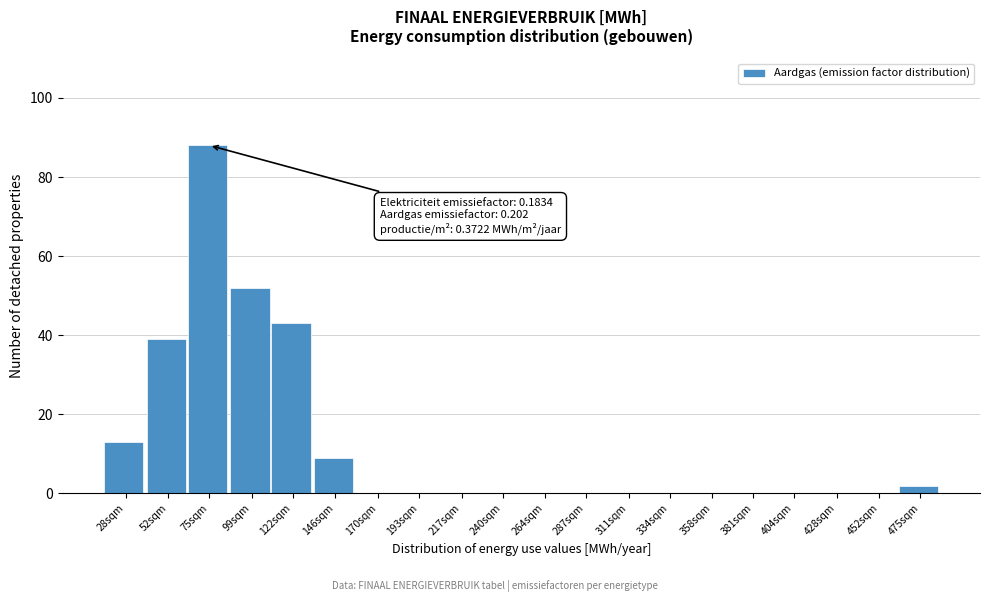

Reading left to right, extract all data points from this chart.

28sqm=13	52sqm=39	75sqm=88	99sqm=52	122sqm=43	146sqm=9	170sqm=0	193sqm=0	217sqm=0	240sqm=0	264sqm=0	287sqm=0	311sqm=0	334sqm=0	358sqm=0	381sqm=0	404sqm=0	428sqm=0	452sqm=0	475sqm=2